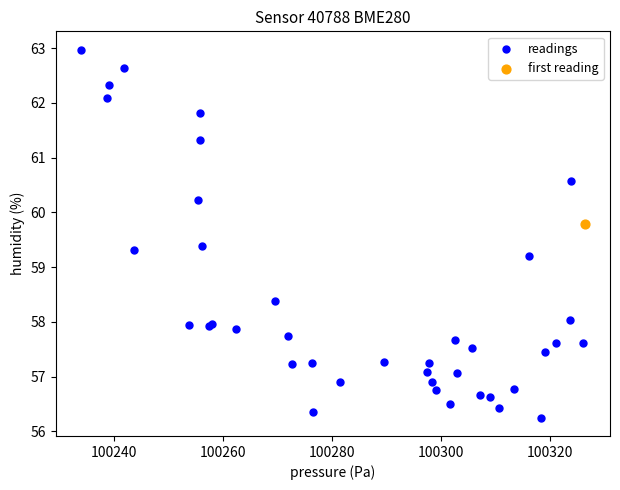

What are all the series names shown in the legend?

readings, first reading